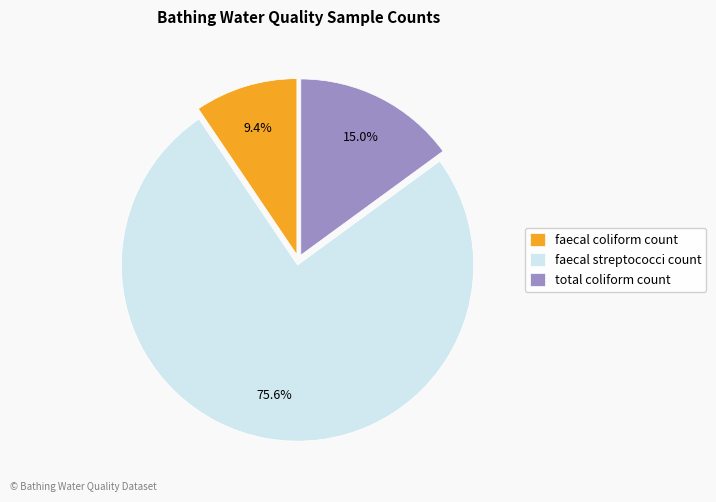

The faecal coliform count slice represents 23% of the pie. True or false?

False